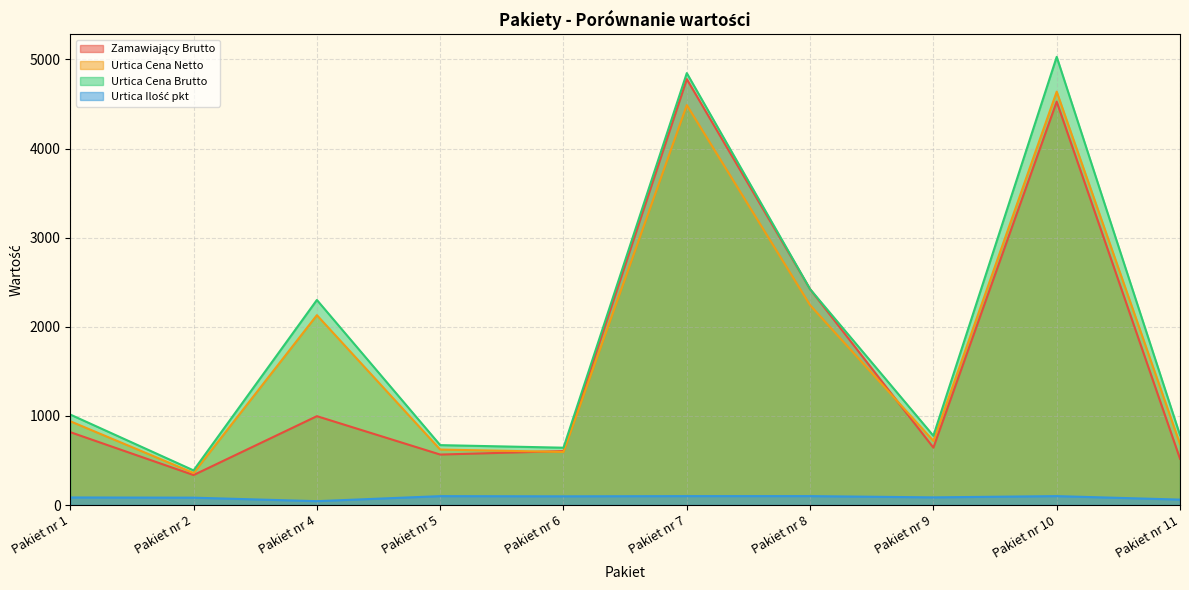

At which label does Urtica Cena Netto reach its peak?

Pakiet nr 10